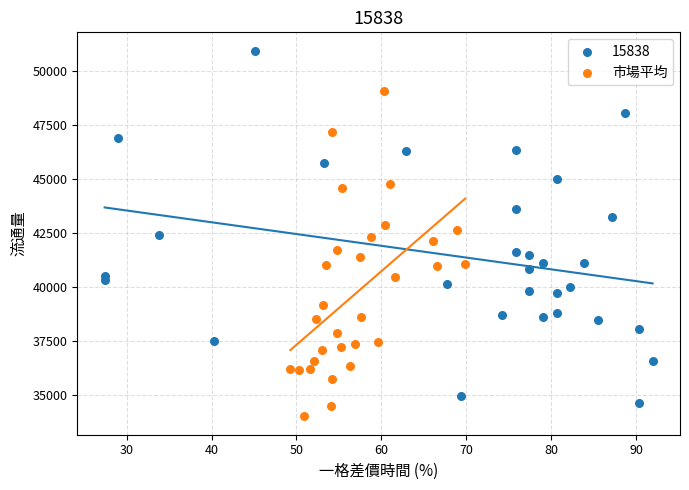

Which series contains the highest Y value?

15838